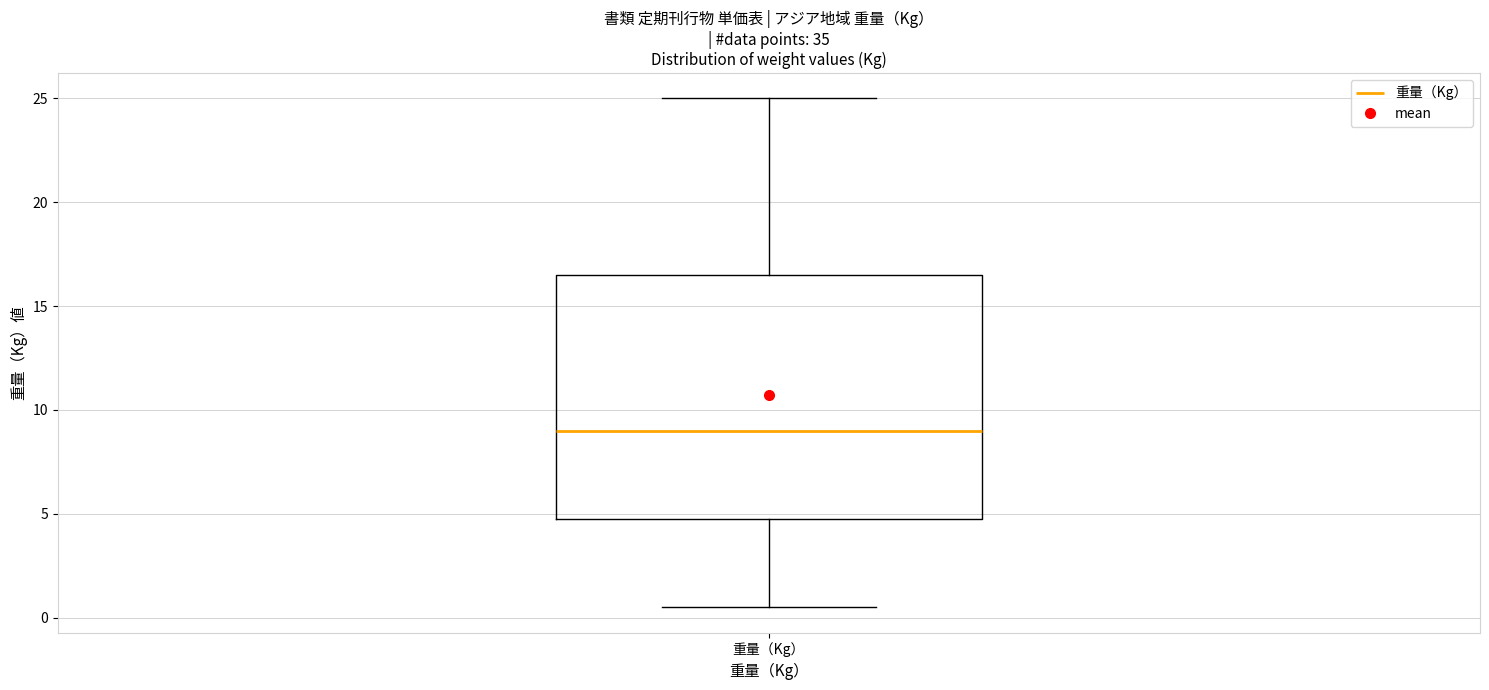

Where is the lower edge of the box for 重量（Kg） on the y-axis? The values are not printed on the chart, so give them approximately, as read against the axis.

5.0